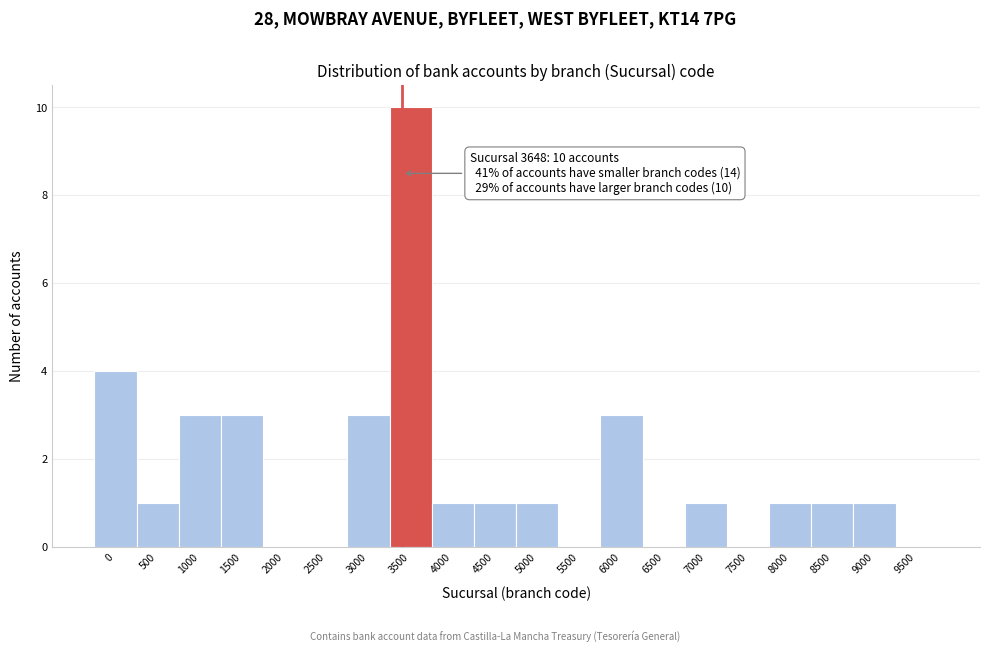

Reading left to right, what are all the values shown in this chart?

0=4	500=1	1000=3	1500=3	2000=0	2500=0	3000=3	3500=10	4000=1	4500=1	5000=1	5500=0	6000=3	6500=0	7000=1	7500=0	8000=1	8500=1	9000=1	9500=0